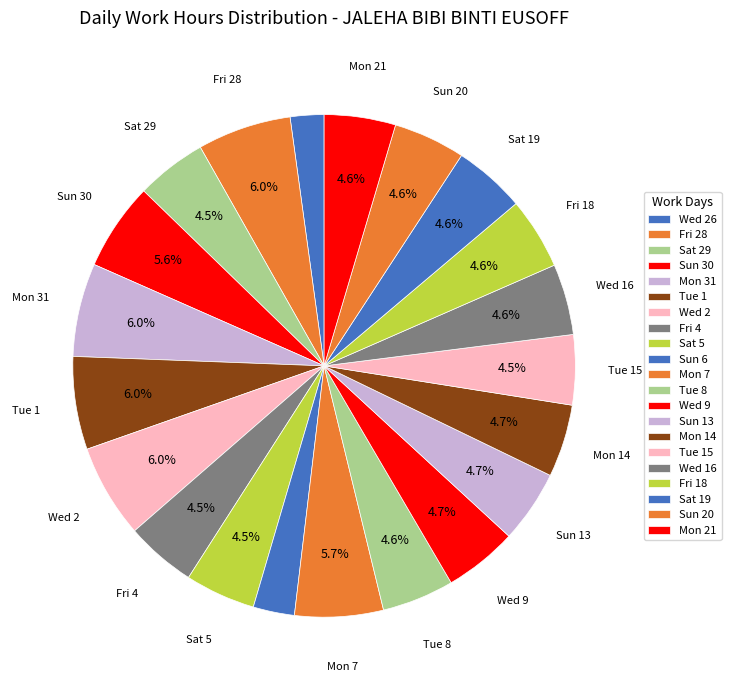

Rank the categories by value from highest to lowest.

Fri 28, Wed 2, Mon 31, Tue 1, Mon 7, Sun 30, Wed 9, Sun 13, Mon 14, Tue 8, Sat 19, Sun 20, Fri 18, Mon 21, Wed 16, Sat 29, Fri 4, Sat 5, Tue 15, Sun 6, Wed 26